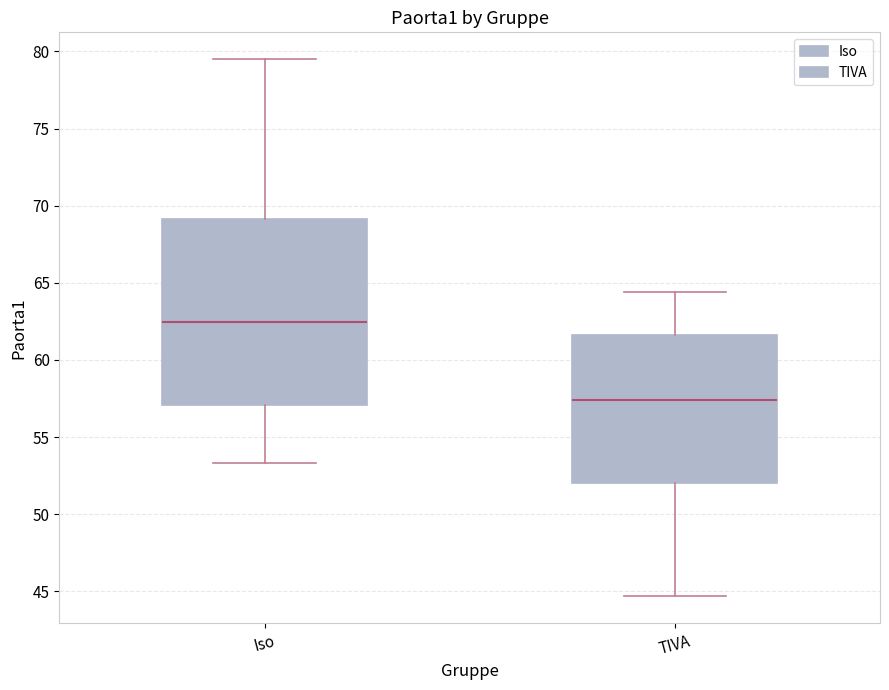

Where is the lower edge of the box for Iso on the y-axis? The values are not printed on the chart, so give them approximately, as read against the axis.

57.0